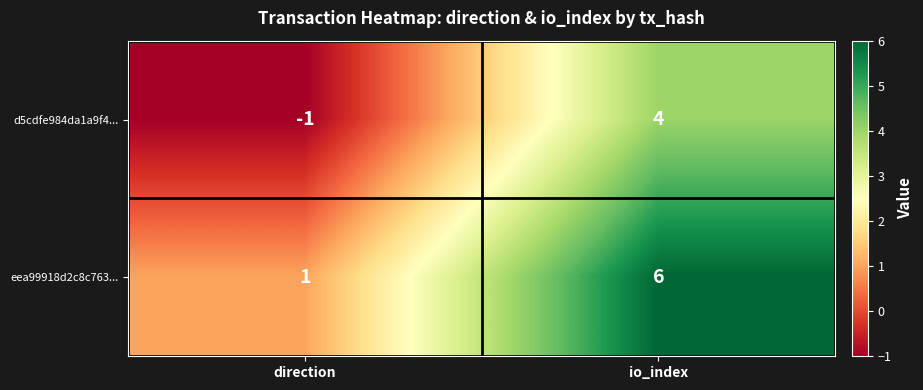

What is the difference between the maximum and minimum values in the eea99918d2c8c763... series?

5